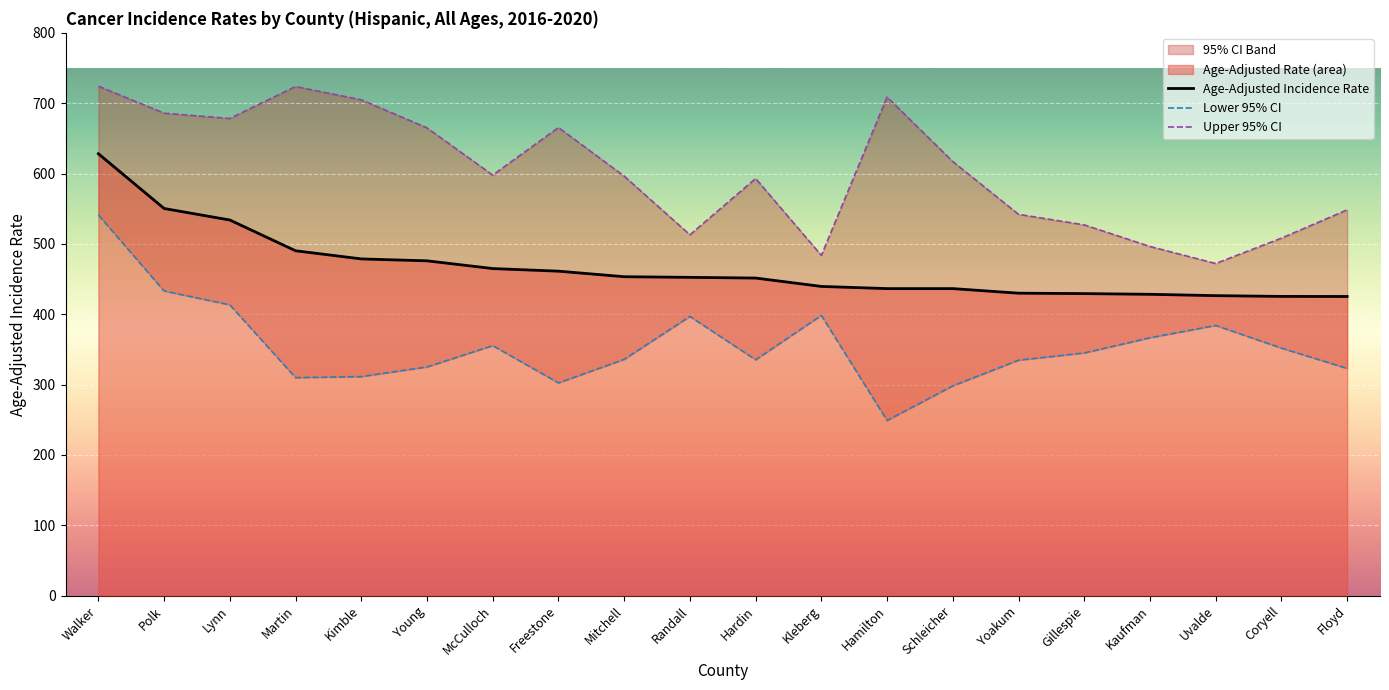

What is the maximum value for Lower 95% CI?

541.1